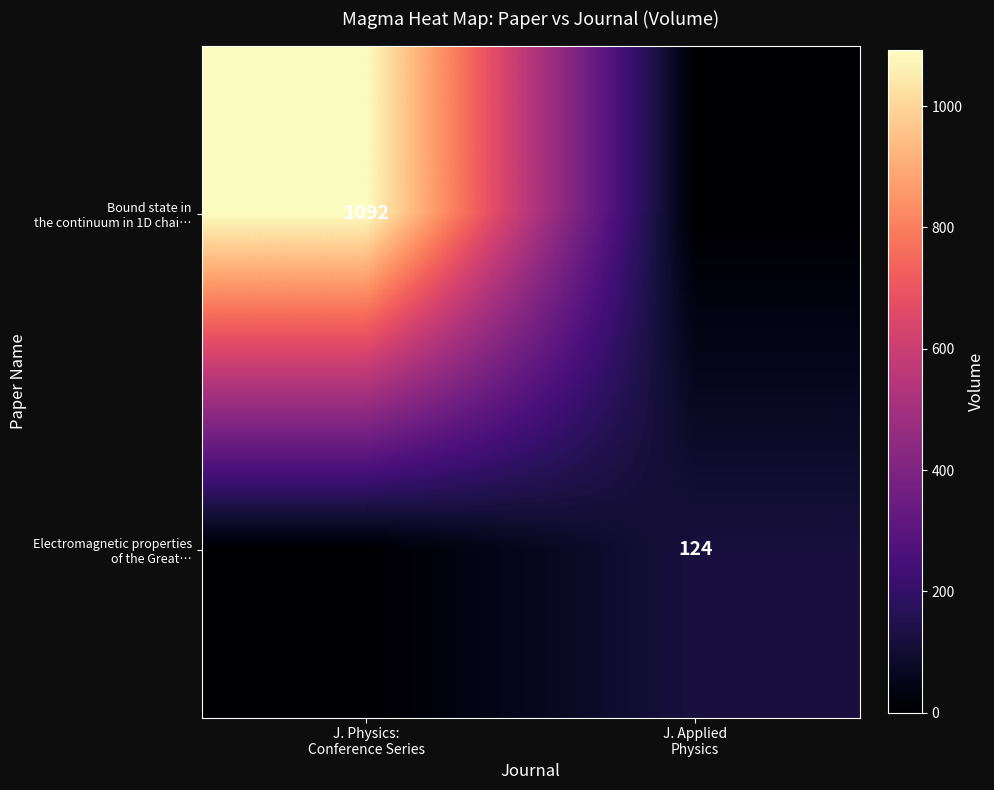

What is the difference between the maximum and minimum values in the Electromagnetic properties of the Great… series?

124